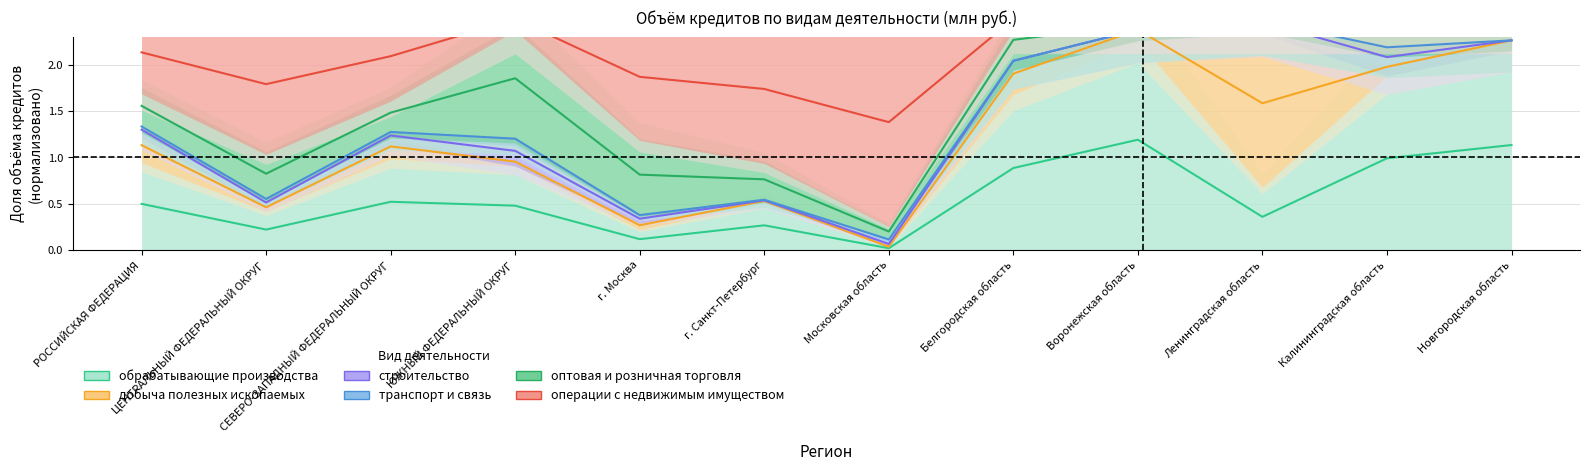

Between г. Москва and г. Санкт-Петербург, which is larger?

г. Санкт-Петербург